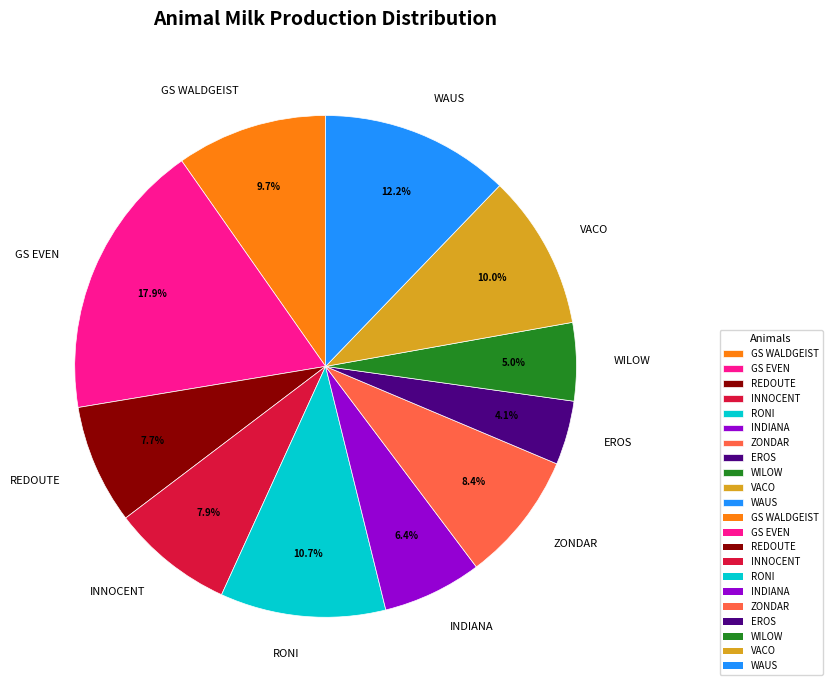

To the nearest percent, what portion does VACO represent?

10%